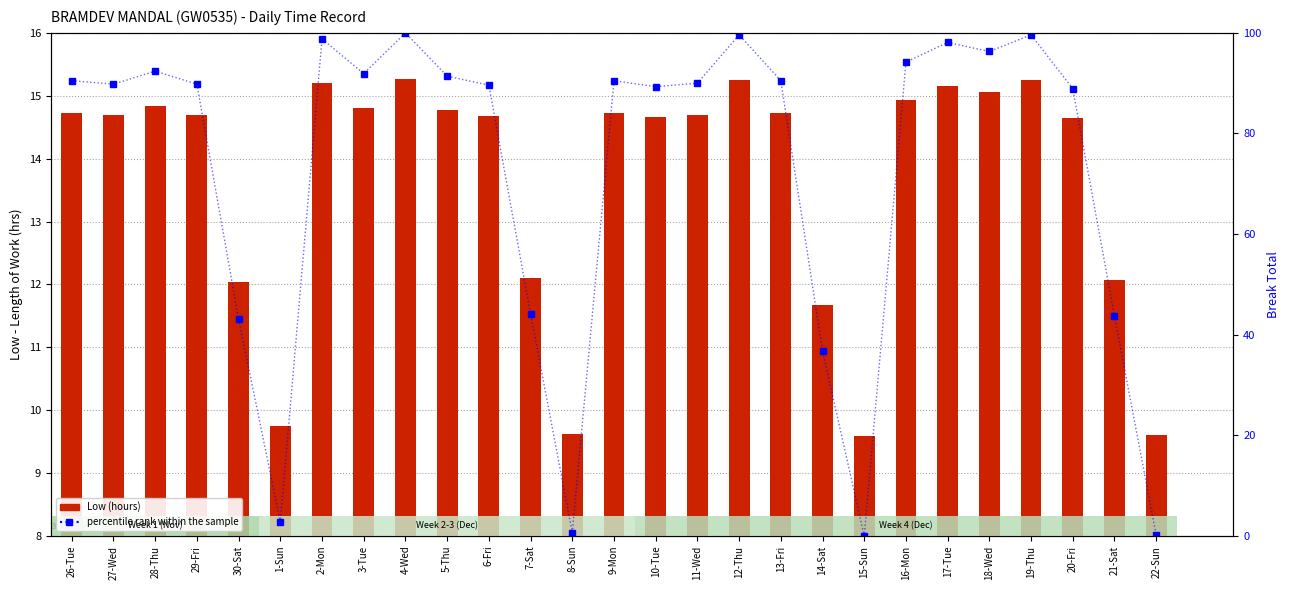

Read the percentile rank within the sample value at 11-Wed.

90.0